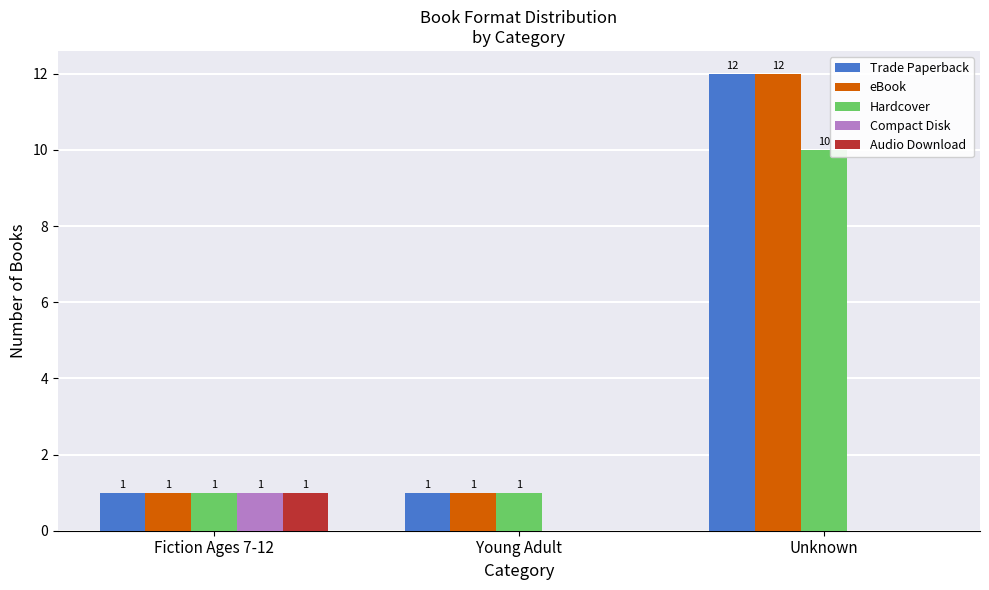

What is the approximate value of Audio Download at Fiction Ages 7-12?

1